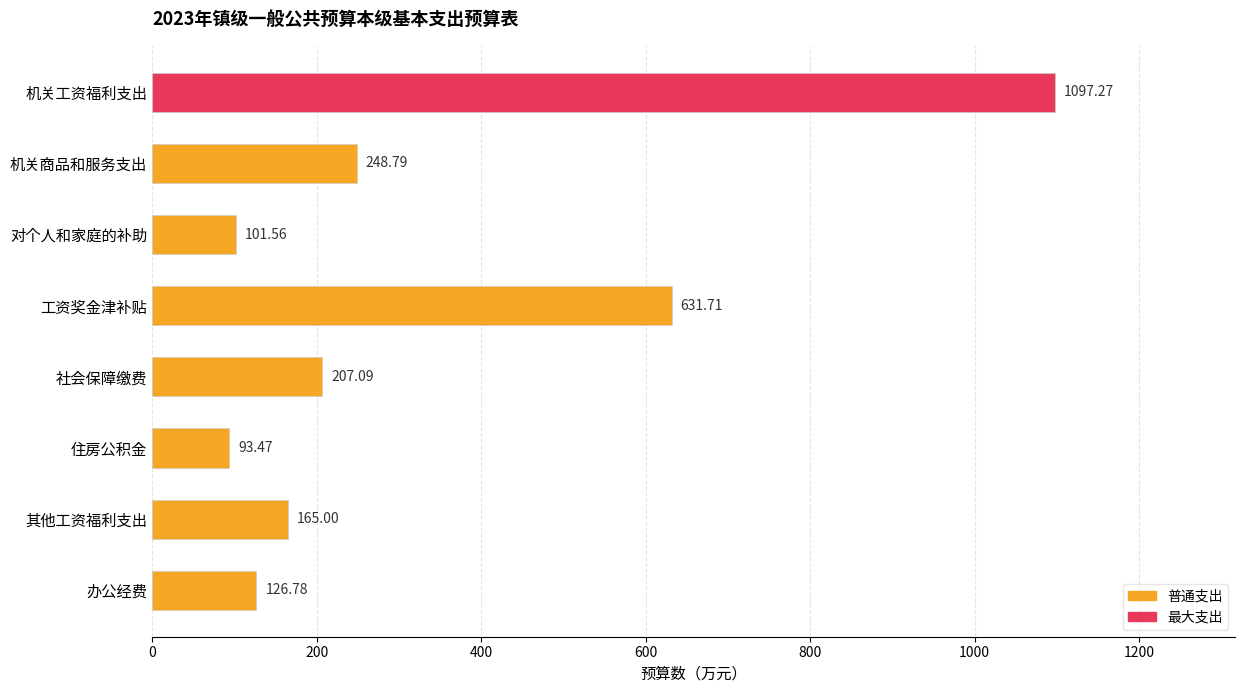

Between 其他工资福利支出 and 对个人和家庭的补助, which is larger?

其他工资福利支出